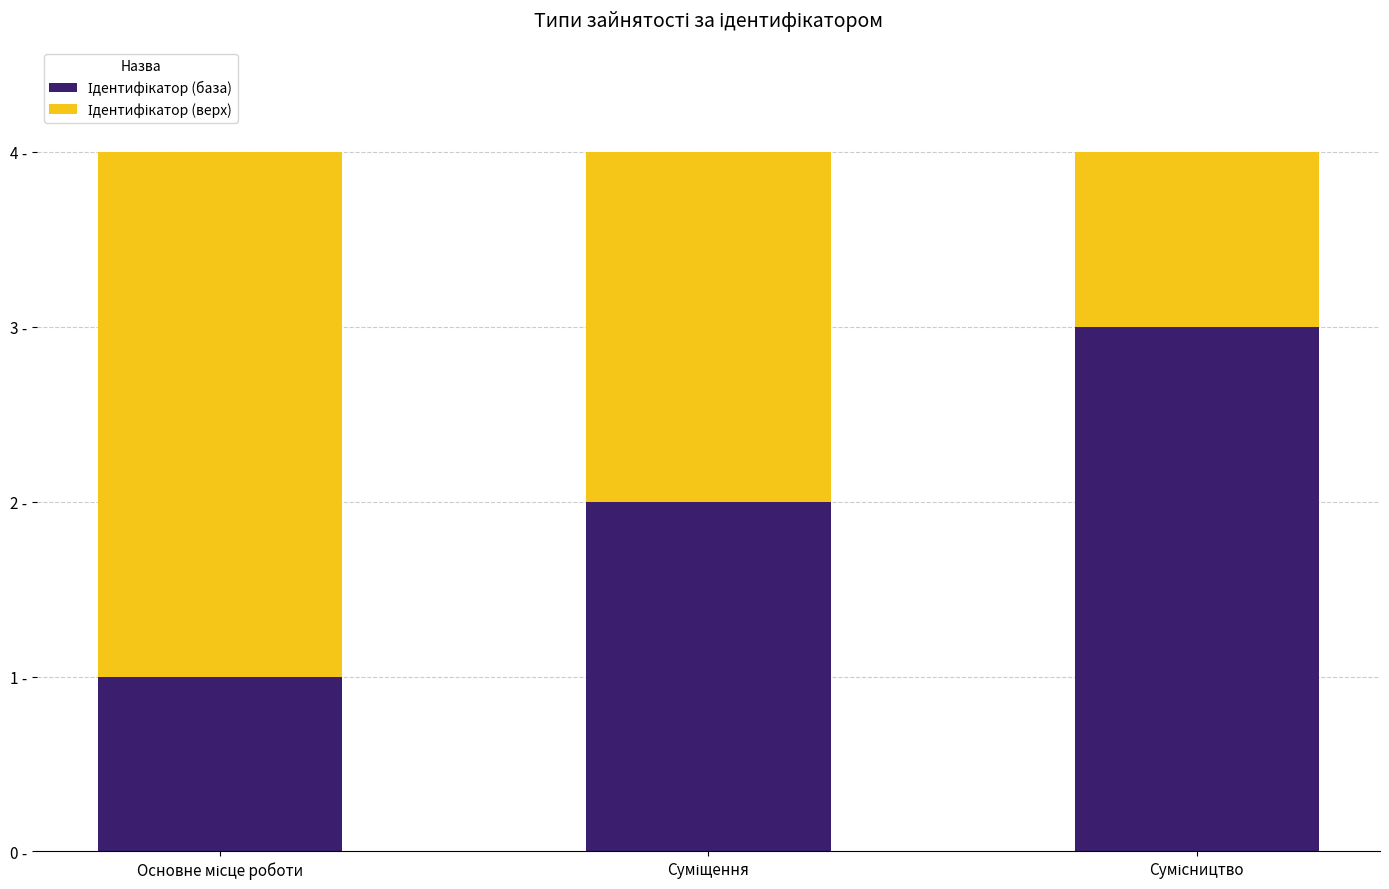

Where is Ідентифікатор (верх) nearest to the value 2?

Суміщення